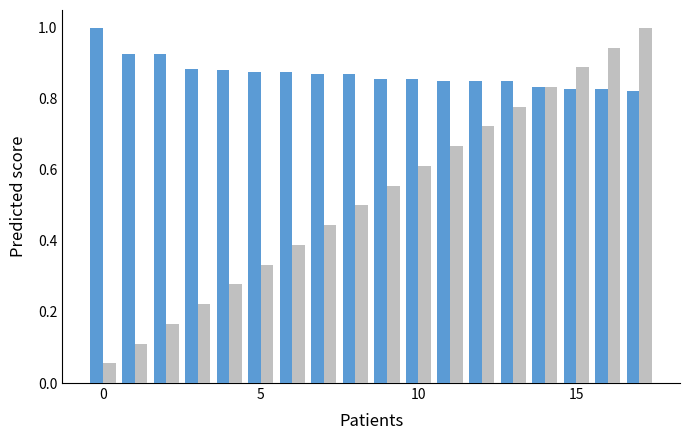

What is the greatest value displayed?

1.0